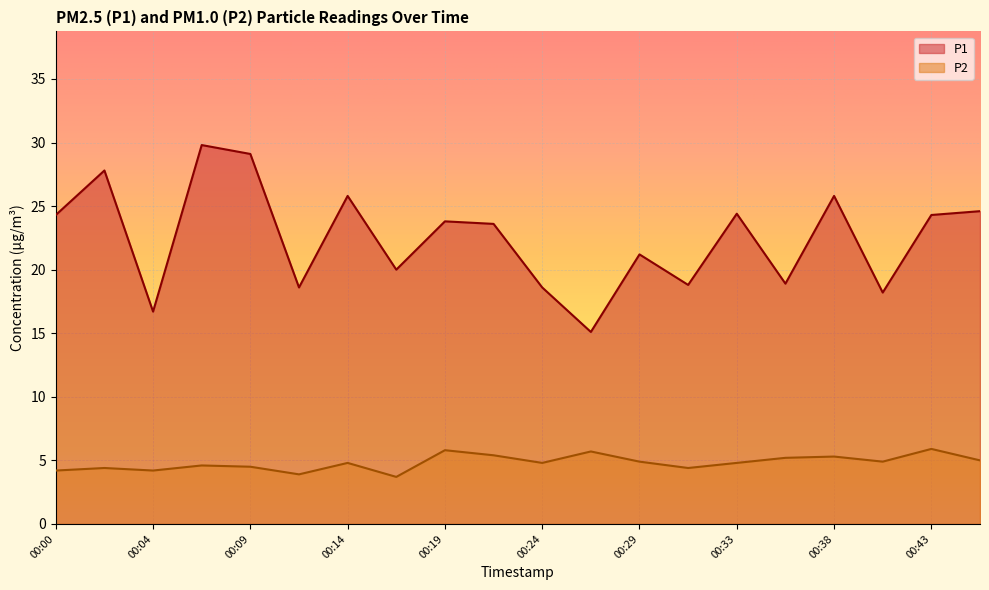

True or false: P2 and P1 cross at least once.

False